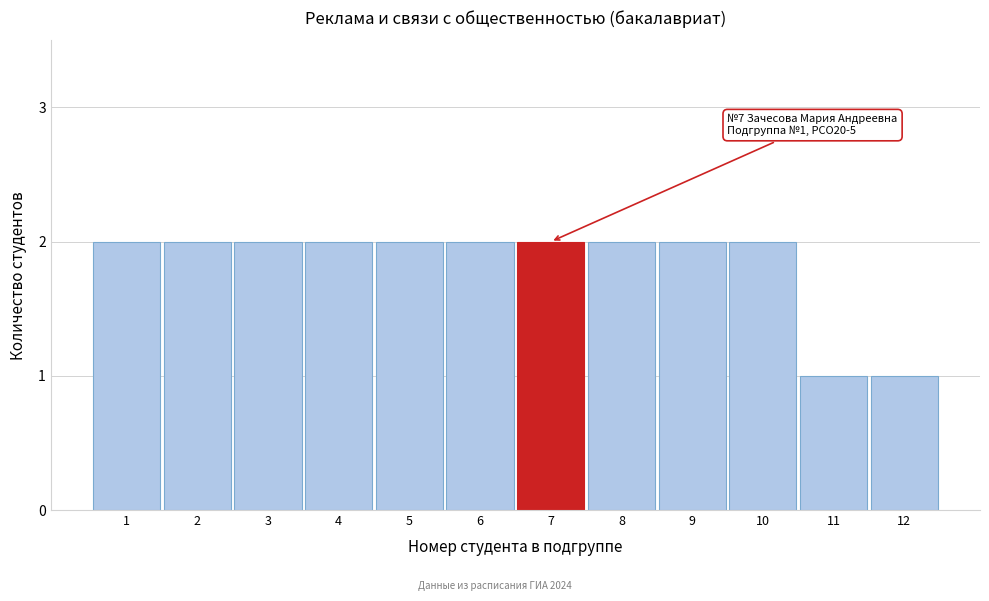

Reading left to right, transcribe all the data shown in this chart.

1=2	2=2	3=2	4=2	5=2	6=2	7=2	8=2	9=2	10=2	11=1	12=1